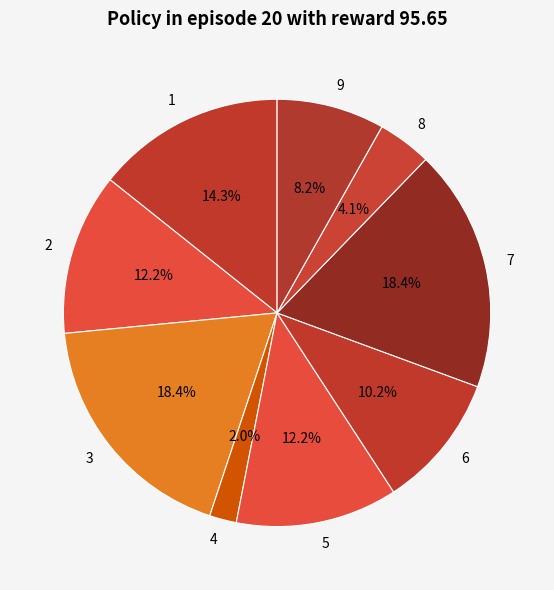

How many slices are in this pie chart?

9